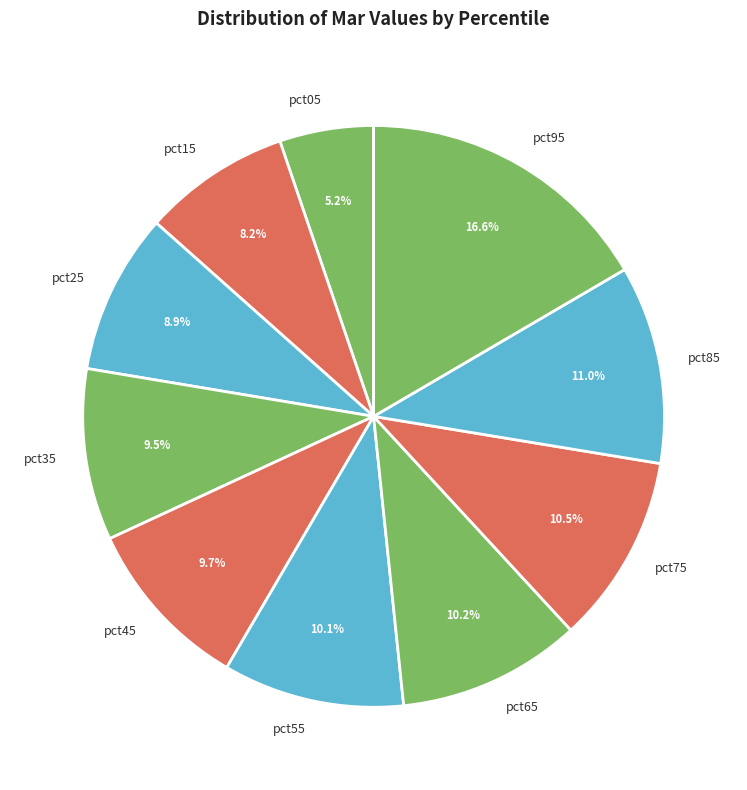

Between pct25 and pct85, which is larger?

pct85